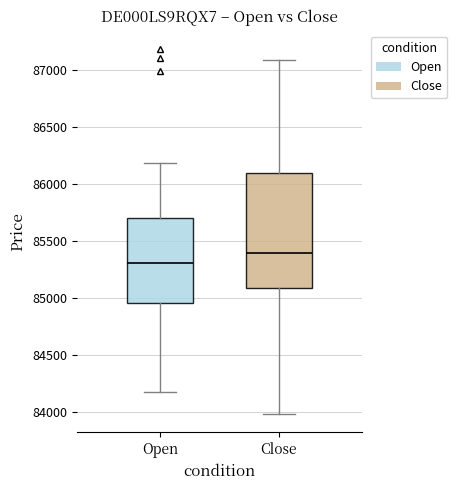

Which box is the tallest, from its lower edge to its upper edge?

Close